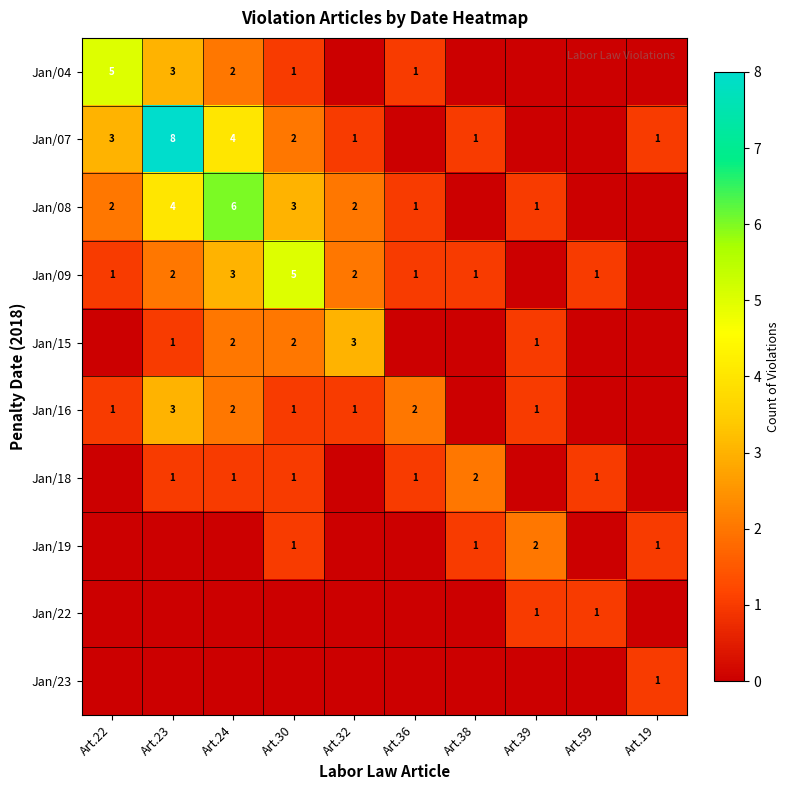

True or false: Jan/07 has a value of 2 at Art.23.

False